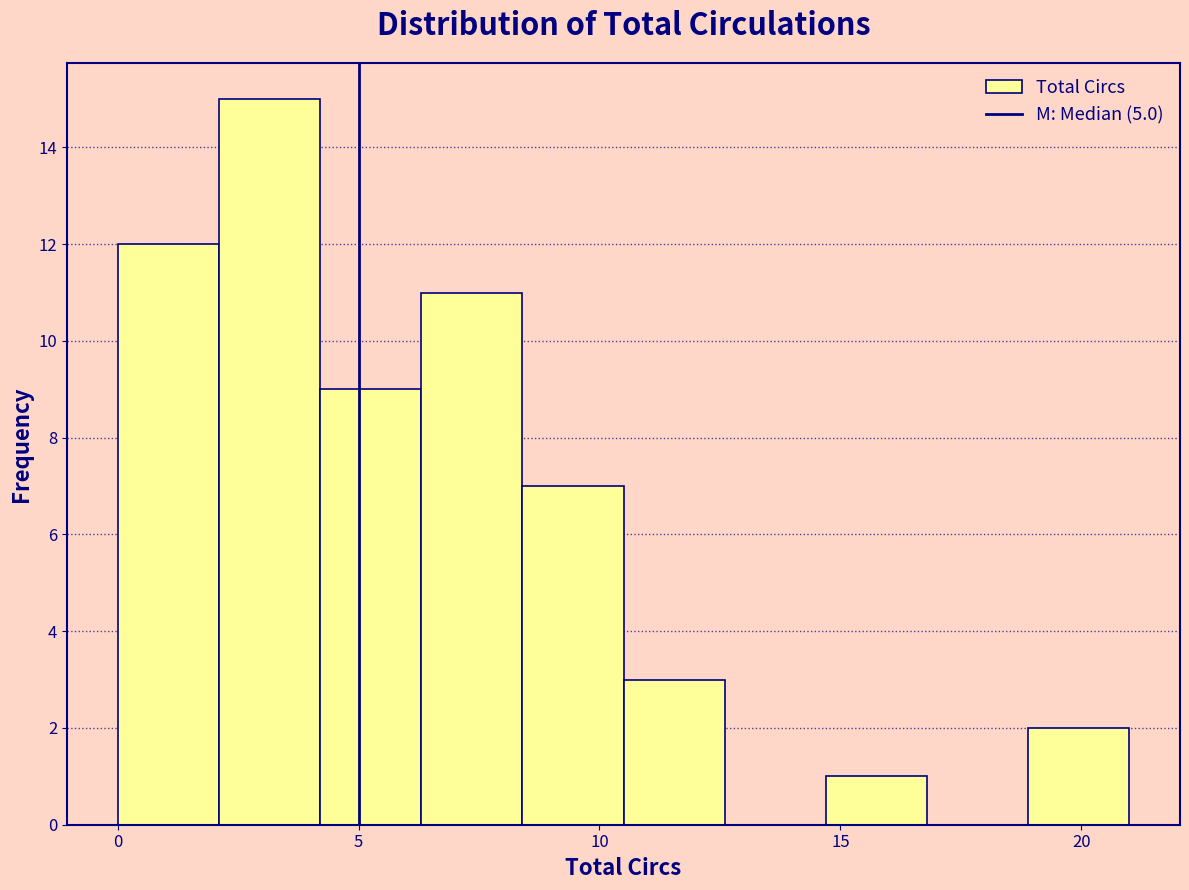

Reading left to right, transcribe this chart: for each bar, give the range it covers on the x-axis and its height. Neither the bar edges nor the heights are printed on the chart, so give them approximately, as read against the axes.

0.0 to 2.1: 12
2.1 to 4.2: 15
4.2 to 6.3: 9
6.3 to 8.4: 11
8.4 to 10.5: 7
10.5 to 12.6: 3
12.6 to 14.7: 0
14.7 to 16.8: 1
16.8 to 18.9: 0
18.9 to 21.0: 2